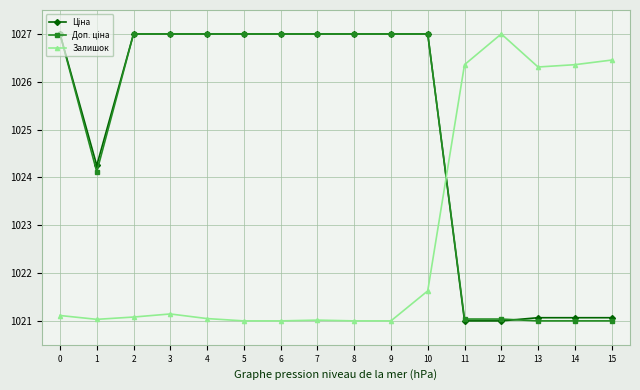

The Залишок series shows 286.6 at 4. True or false?

False